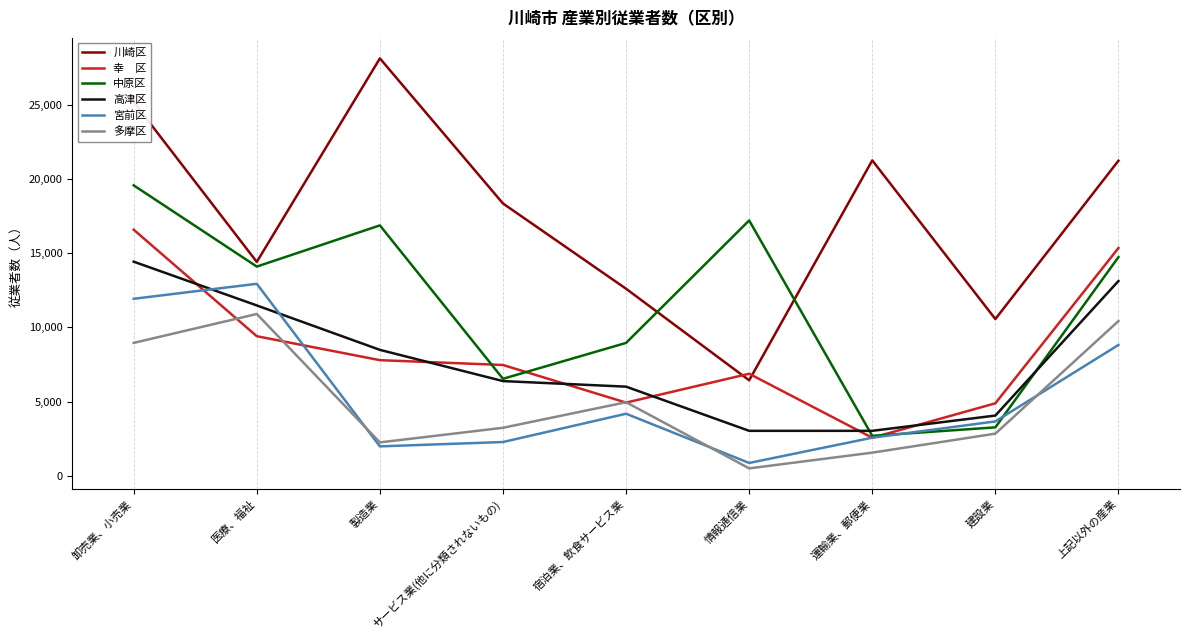

What is the spread (max minus min) of values at 卸売業、小売業?

16231